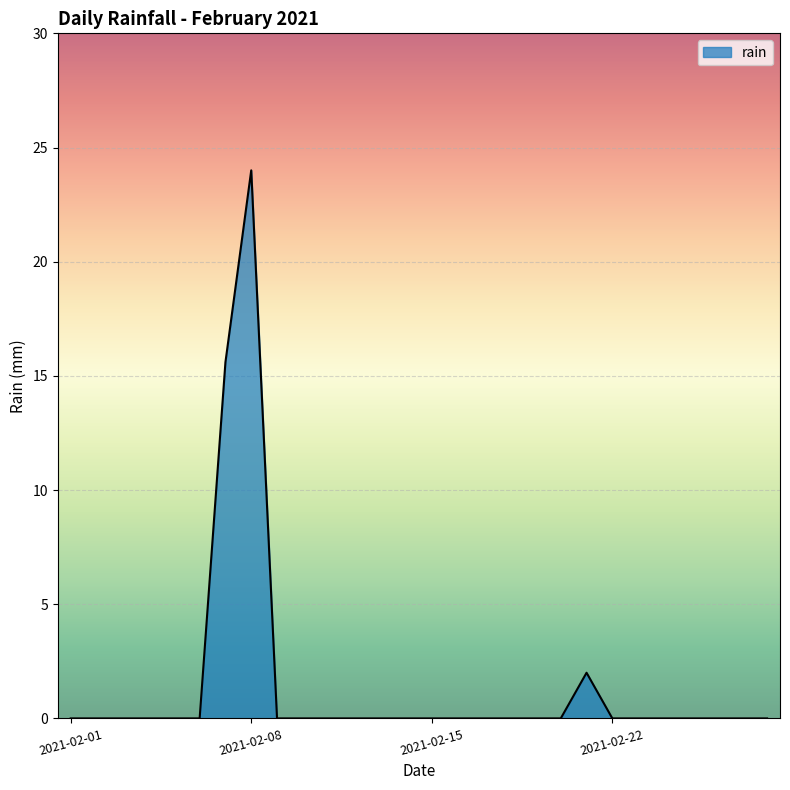

What is the greatest value displayed?

24.0